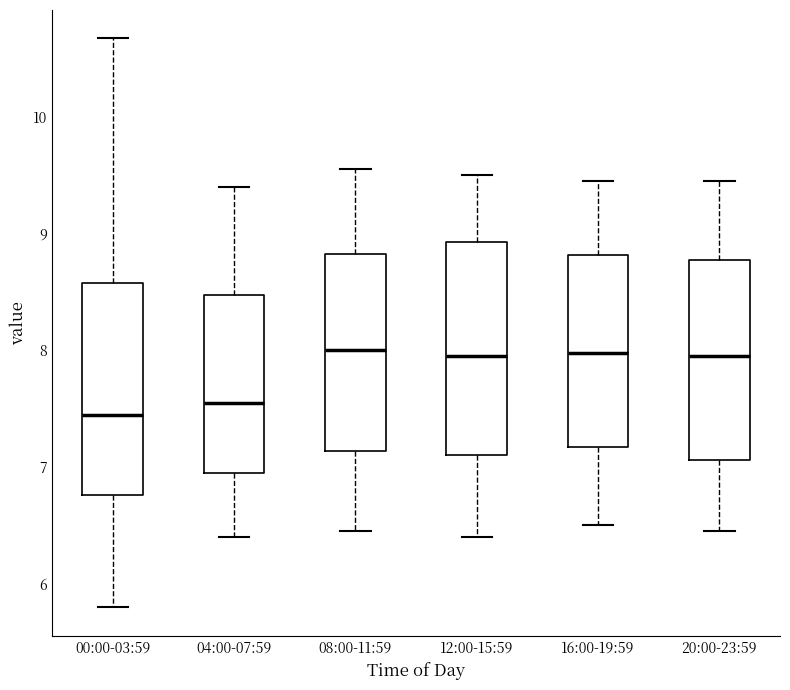

Reading left to right, transcribe this box plot: for each box, give where its median line is, the range the box spans, and where its two whiskers end, as read against the y-axis. The values are not printed on the chart, so give them approximately, as read against the axis.

00:00-03:59: median 7.5, box 6.8 to 8.6, whiskers 5.8 to 10.7
04:00-07:59: median 7.6, box 7.0 to 8.5, whiskers 6.4 to 9.4
08:00-11:59: median 8.0, box 7.1 to 8.8, whiskers 6.5 to 9.6
12:00-15:59: median 8.0, box 7.1 to 8.9, whiskers 6.4 to 9.5
16:00-19:59: median 8.0, box 7.2 to 8.8, whiskers 6.5 to 9.5
20:00-23:59: median 8.0, box 7.1 to 8.8, whiskers 6.5 to 9.5